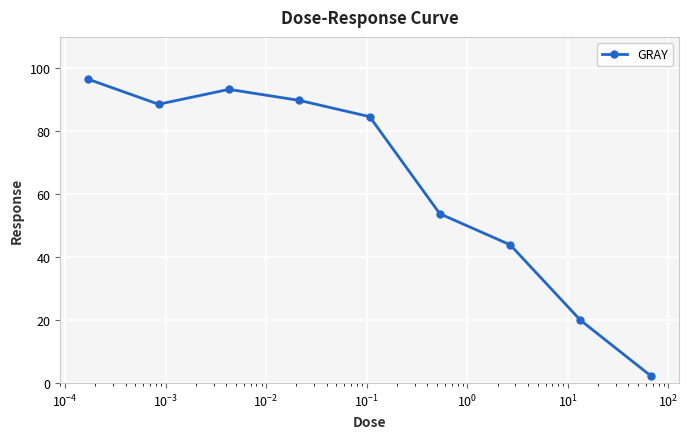

True or false: the data has more than 0 interior local peaks.

True